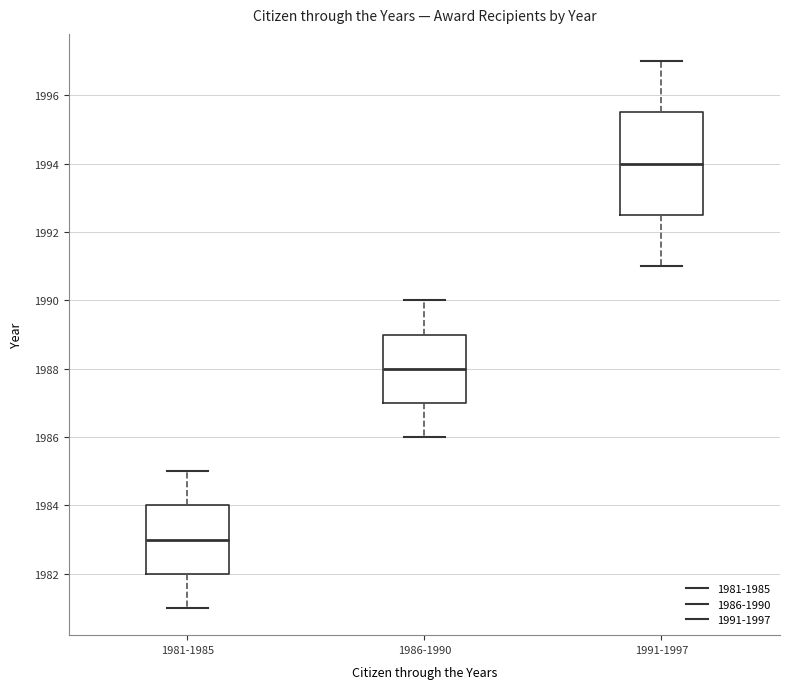

Which box has the highest median line?

1991-1997